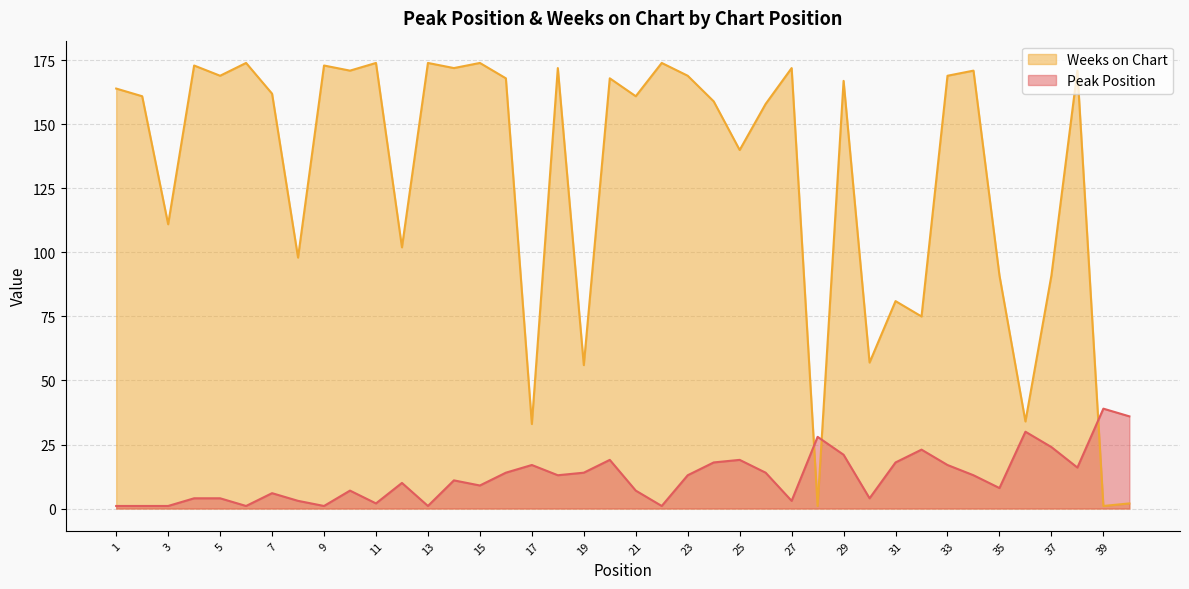

How many times do Peak Position and Weeks on Chart cross each other?

3